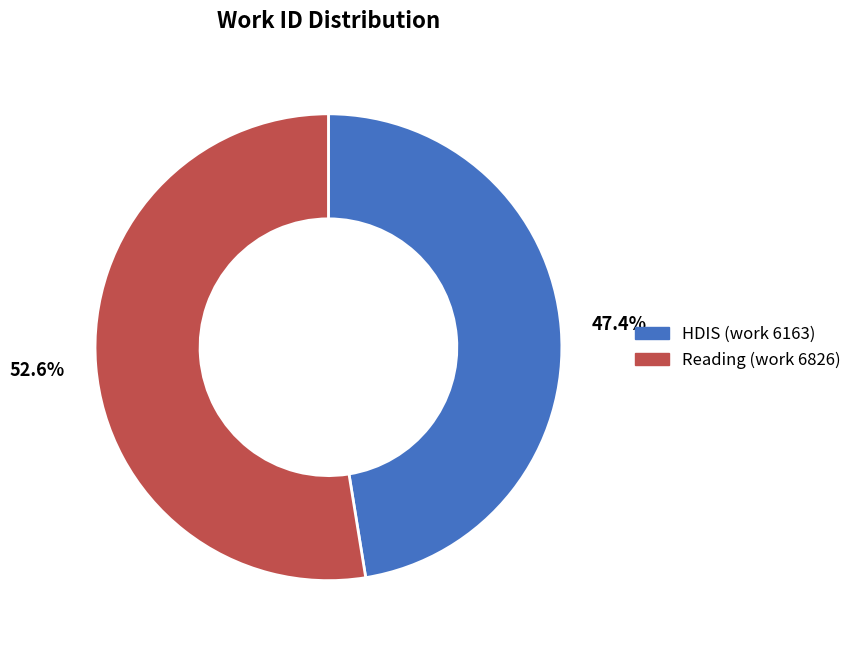

How many slices are in this pie chart?

2